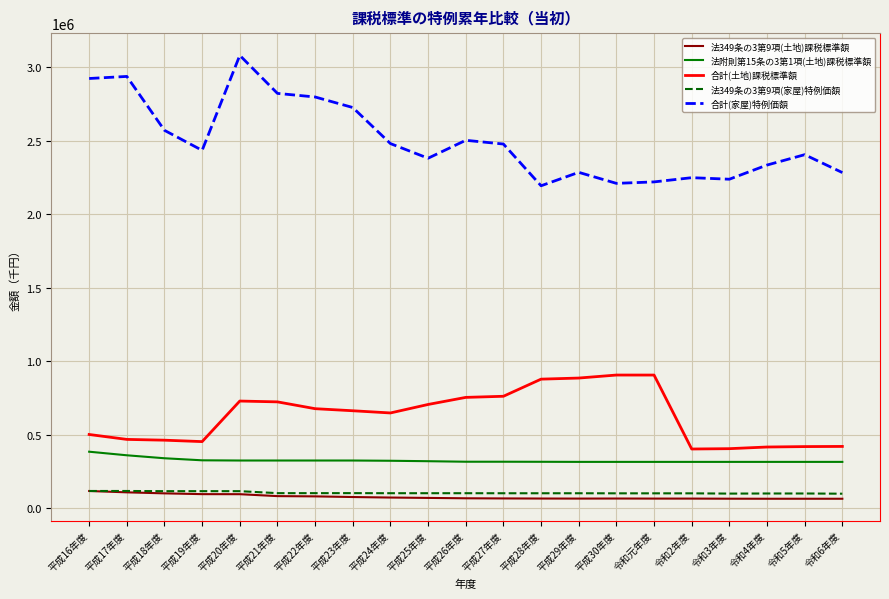

Between 平成16年度 and 平成28年度, which series saw the biggest shift?

合計(家屋)特例価額